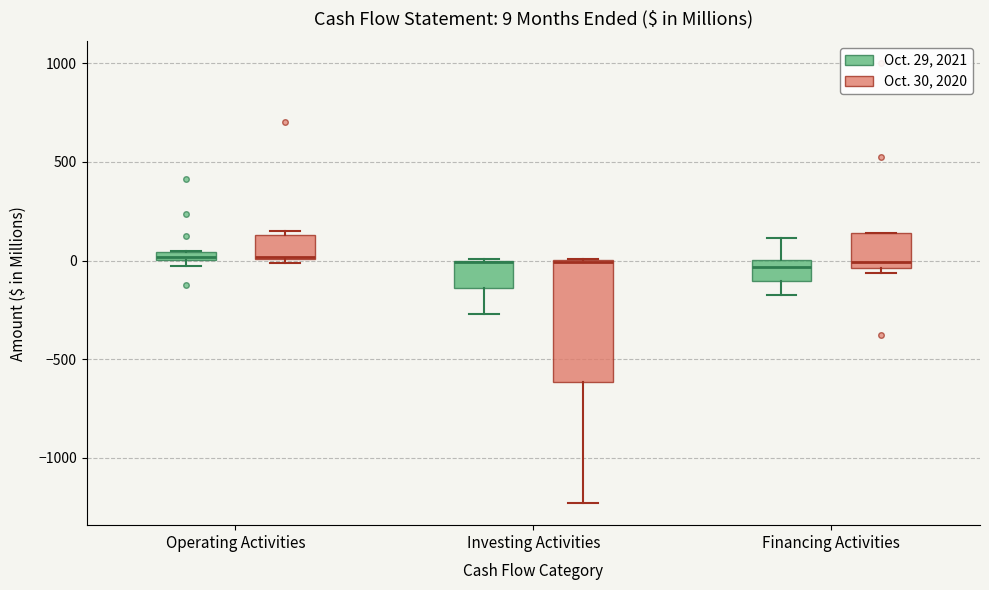

Comparing the boxes themselves (not the whiskers), which one is the tallest?

Investing Activities (Oct. 30, 2020)